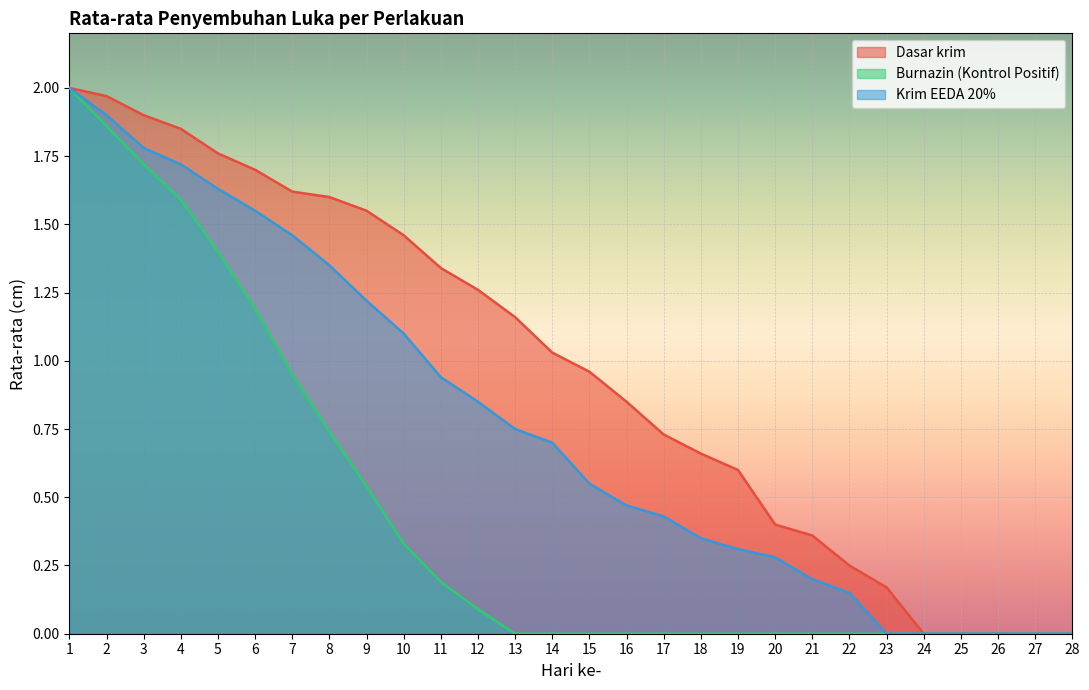

What is the sum of all Krim EEDA 20% values?

21.7